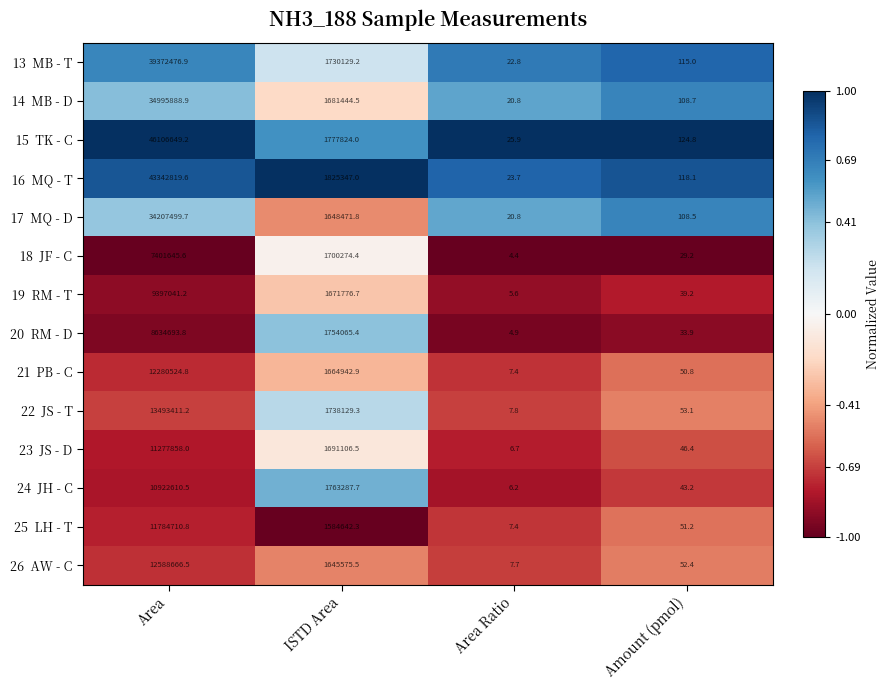

What is the minimum value shown in the chart?

4.4